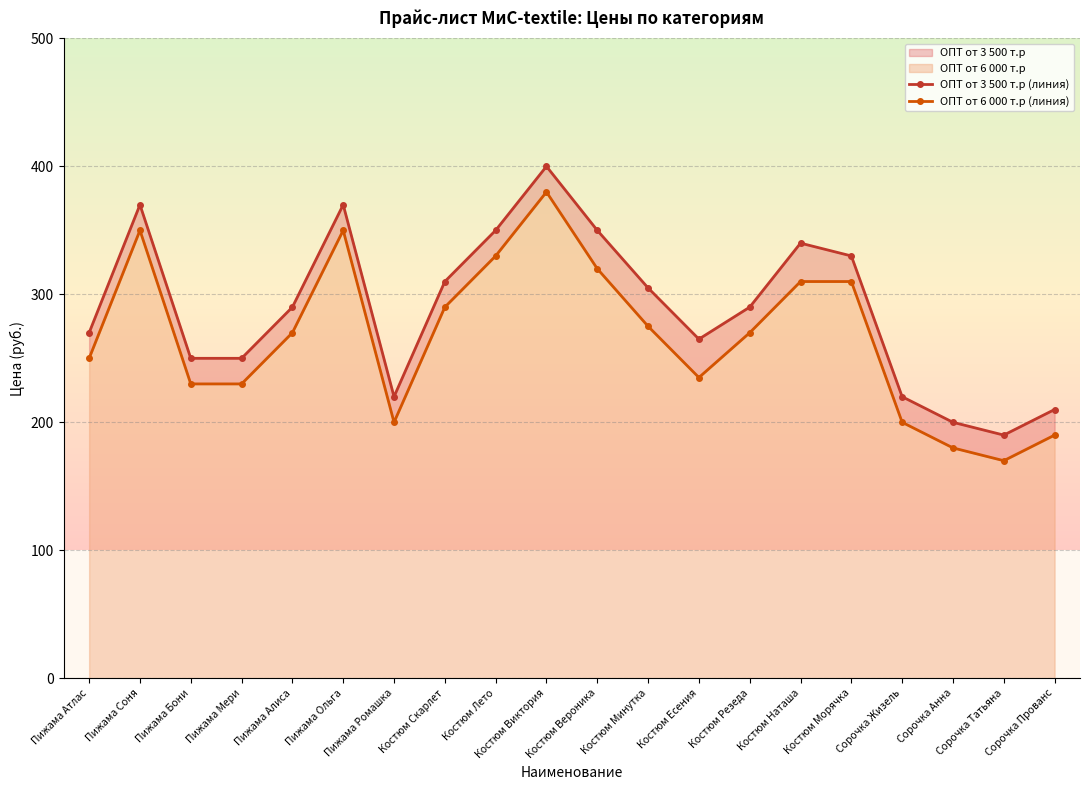

Reading left to right, list all the values displayed in this chart.

ОПТ от 3 500 т.р (линия): Пижама Атлас=270	Пижама Соня=370	Пижама Бони=250	Пижама Мери=250	Пижама Алиса=290	Пижама Ольга=370	Пижама Ромашка=220	Костюм Скарлет=310	Костюм Лето=350	Костюм Виктория=400	Костюм Вероника=350	Костюм Минутка=305	Костюм Есения=265	Костюм Резеда=290	Костюм Наташа=340	Костюм Морячка=330	Сорочка Жизель=220	Сорочка Анна=200	Сорочка Татьяна=190	Сорочка Прованс=210
ОПТ от 6 000 т.р (линия): Пижама Атлас=250	Пижама Соня=350	Пижама Бони=230	Пижама Мери=230	Пижама Алиса=270	Пижама Ольга=350	Пижама Ромашка=200	Костюм Скарлет=290	Костюм Лето=330	Костюм Виктория=380	Костюм Вероника=320	Костюм Минутка=275	Костюм Есения=235	Костюм Резеда=270	Костюм Наташа=310	Костюм Морячка=310	Сорочка Жизель=200	Сорочка Анна=180	Сорочка Татьяна=170	Сорочка Прованс=190